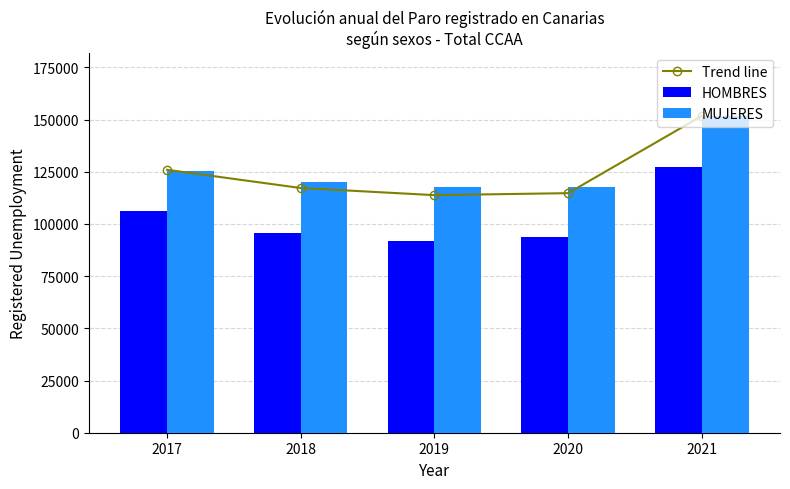

The MUJERES series shows 79909.0 at 2020. True or false?

False